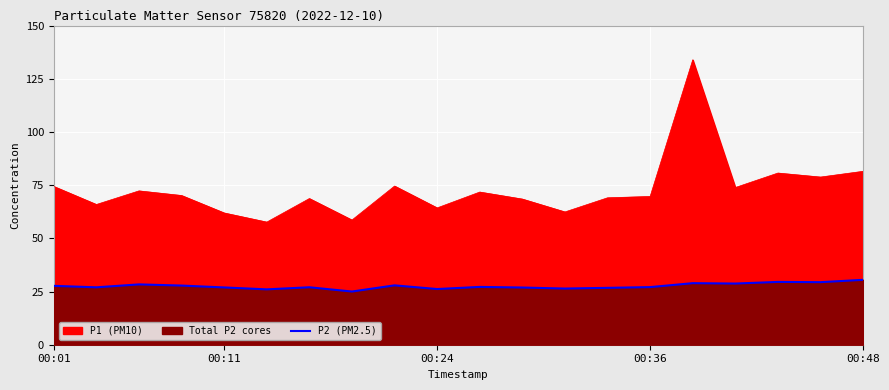

How many points are lower than both their immediate neighbors (excluding endpoints)?

7